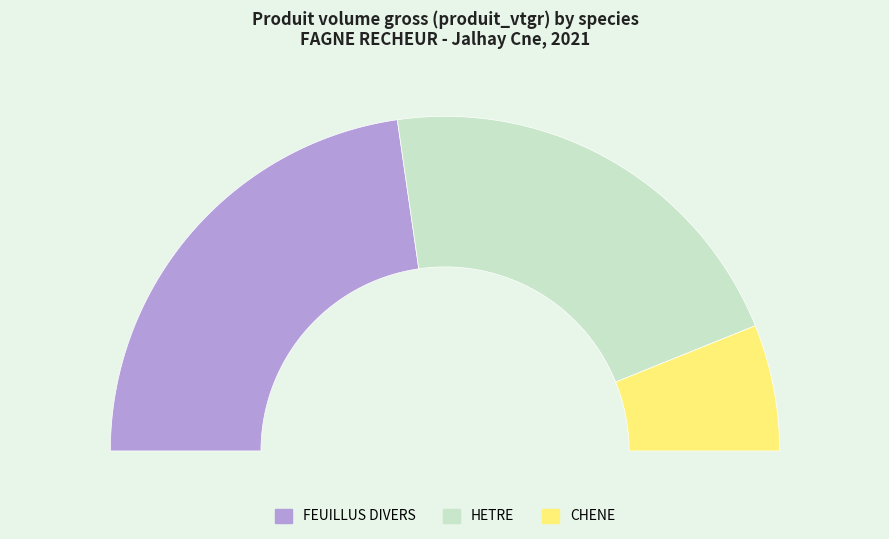

To the nearest percent, what portion does CHENE represent?

12%